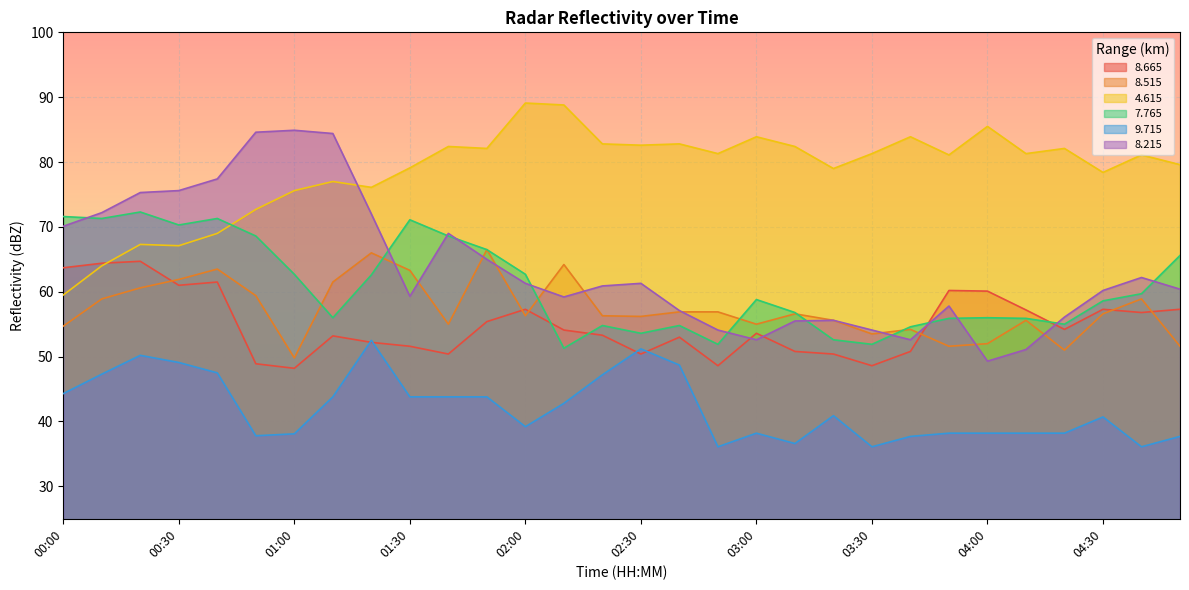

Reading right to left, what are all the values shown in this chart?

  8.665: 57.3	56.8	57.3	54.2	57.2	60.1	60.2	50.8	48.6	50.4	50.8	53.6	48.6	53.0	50.4	53.3	54.1	57.3	55.4	50.4	51.6	52.2	53.2	48.2	48.9	61.5	61.0	64.7	64.4	63.7
  8.515: 51.6	58.9	56.6	51.0	55.6	52.0	51.6	54.2	53.5	55.6	56.6	55.0	56.9	56.9	56.2	56.3	64.2	56.3	66.5	55.0	63.3	66.0	61.5	49.8	59.4	63.5	61.9	60.6	58.9	54.7
  4.615: 79.6	81.1	78.4	82.1	81.3	85.5	81.1	83.9	81.3	79.0	82.4	83.9	81.3	82.8	82.6	82.8	88.8	89.1	82.1	82.4	79.1	76.1	77.0	75.6	72.7	69.0	67.1	67.3	64.0	59.5
  7.765: 65.6	59.7	58.6	55.0	55.9	56.0	55.9	54.6	51.9	52.6	56.8	58.8	51.9	54.8	53.6	54.8	51.3	62.7	66.5	68.6	71.1	62.6	56.0	62.7	68.6	71.3	70.3	72.3	71.3	71.6
  9.715: 37.7	36.1	40.7	38.2	38.2	38.2	38.2	37.7	36.1	40.9	36.6	38.2	36.1	48.7	51.2	47.2	42.8	39.2	43.8	43.8	43.8	52.5	43.8	38.1	37.8	47.5	49.1	50.2	47.3	44.3
  8.215: 60.4	62.2	60.2	56.1	51.1	49.3	57.8	52.6	54.1	55.6	55.5	52.6	54.1	57.1	61.3	60.9	59.2	61.3	65.0	69.0	59.3	72.0	84.4	84.9	84.6	77.4	75.6	75.3	72.2	70.1